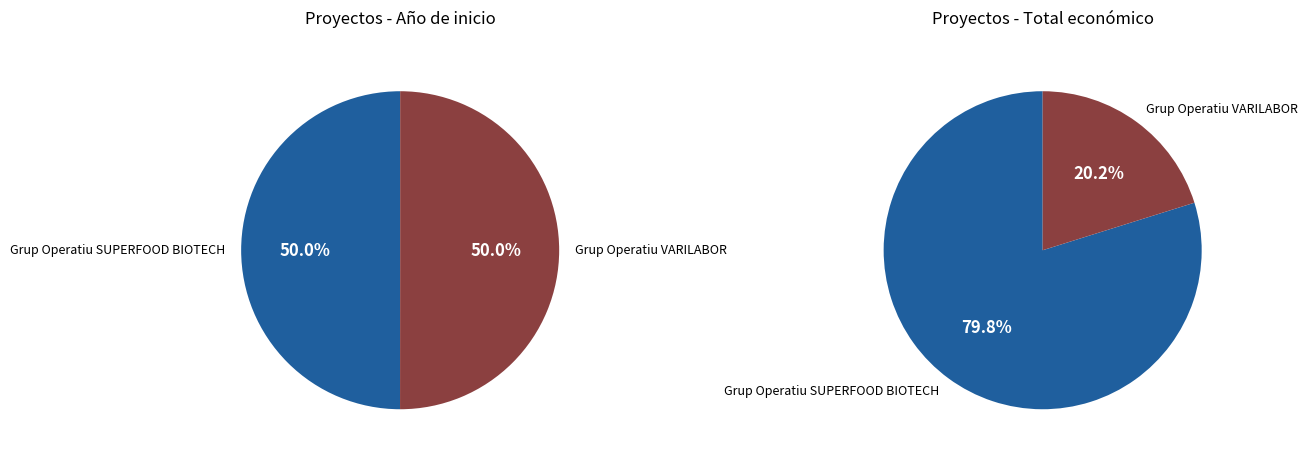

How many slices are in this pie chart?

2